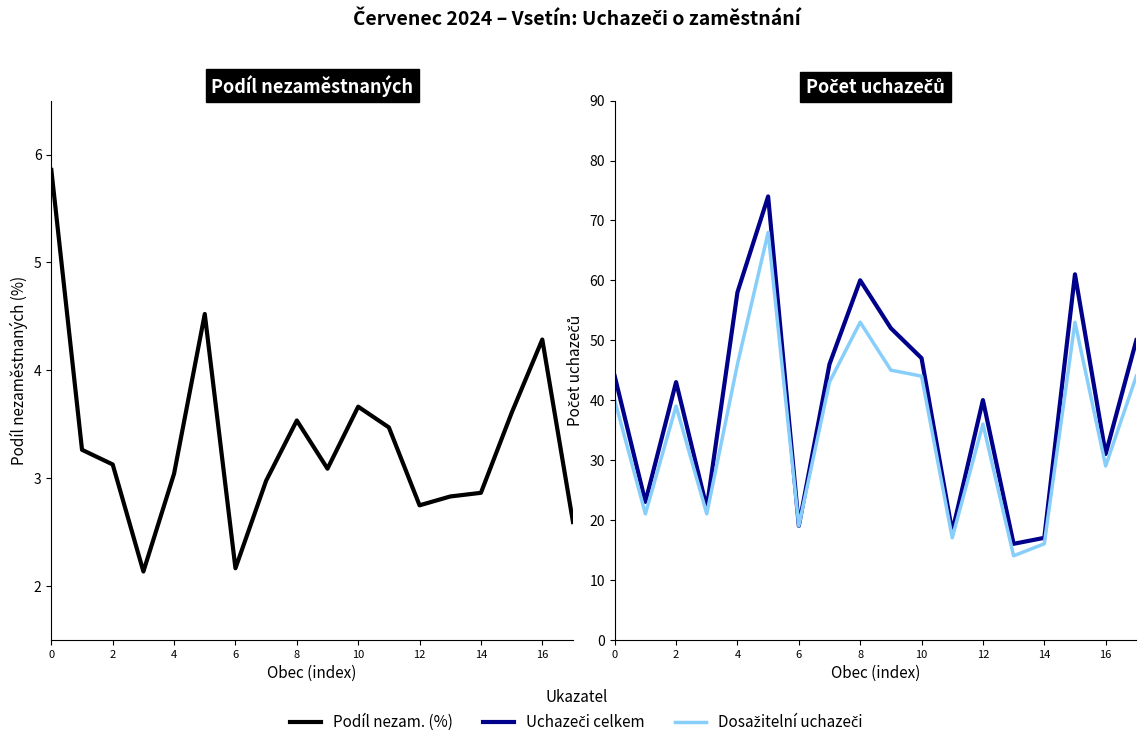

Which series changed the most between 8 and 14?

Uchazeči celkem